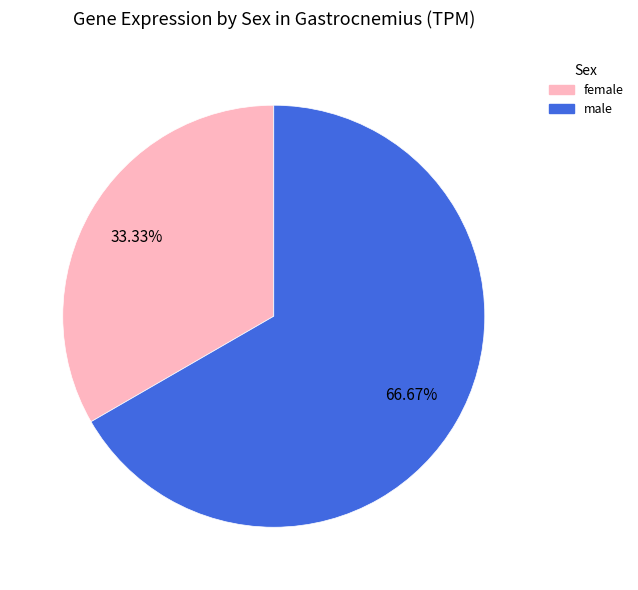

Count the number of slices in the pie.

2